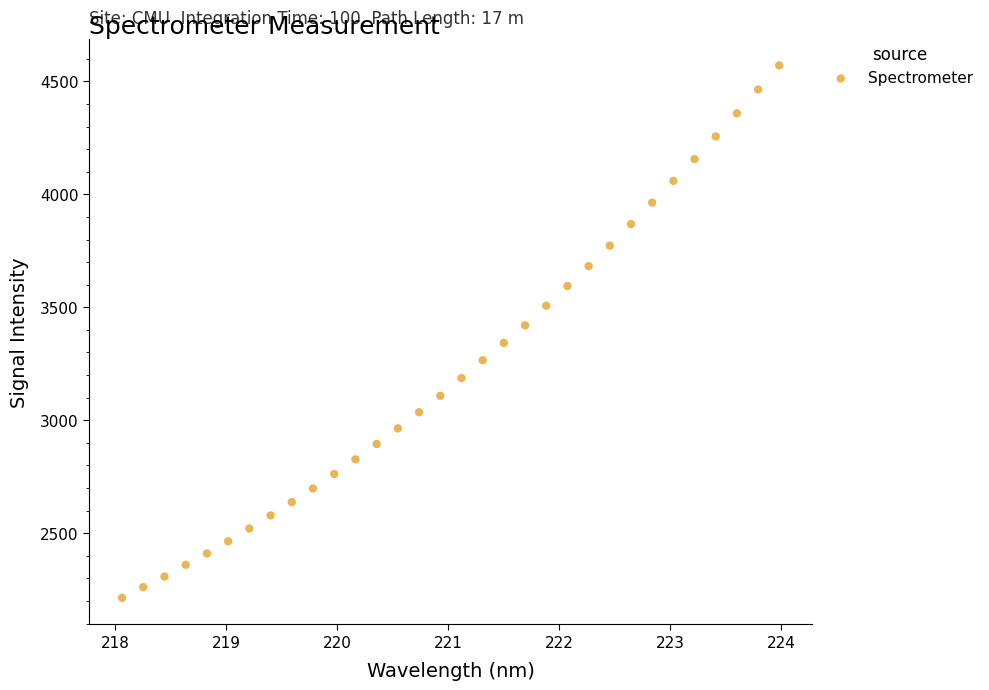

What is the range of X values (max minus min)?

5.9